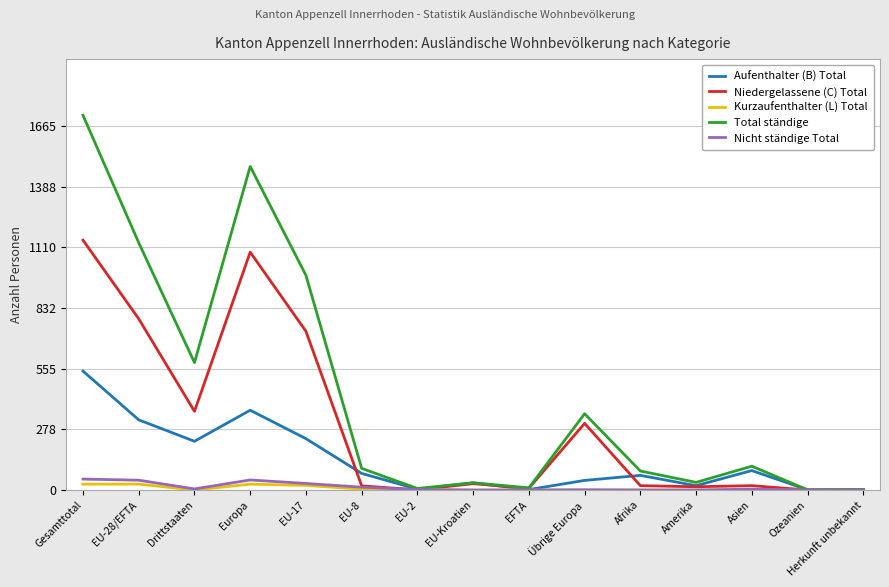

Count the number of data series in this chart.

5